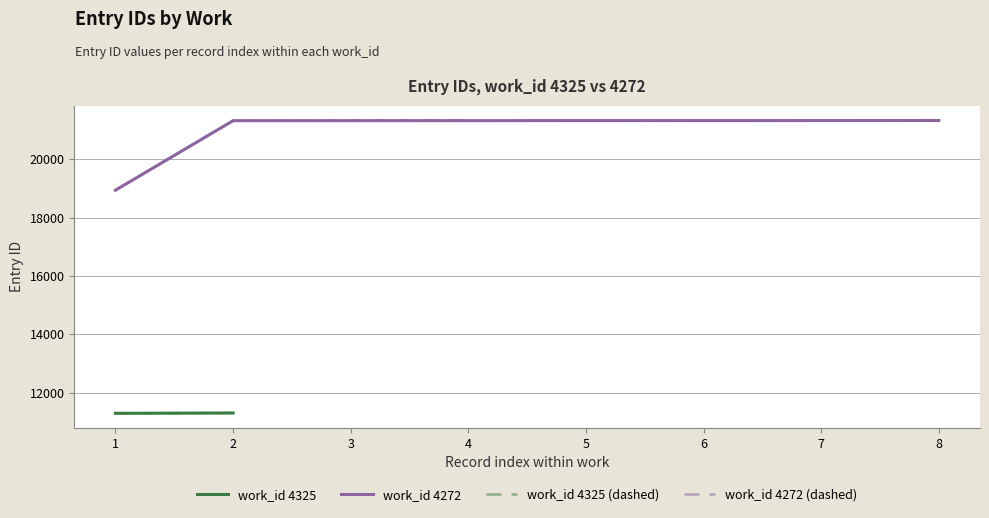

Is it true that the value at 4 is 21329?

True